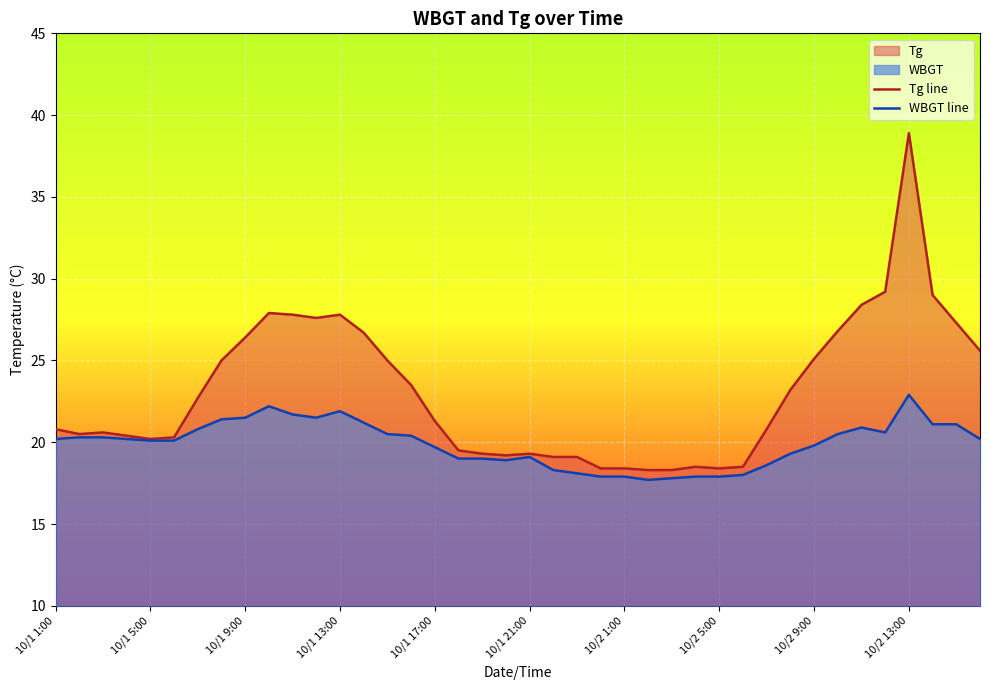

How many data points in WBGT line are less than 20?

17